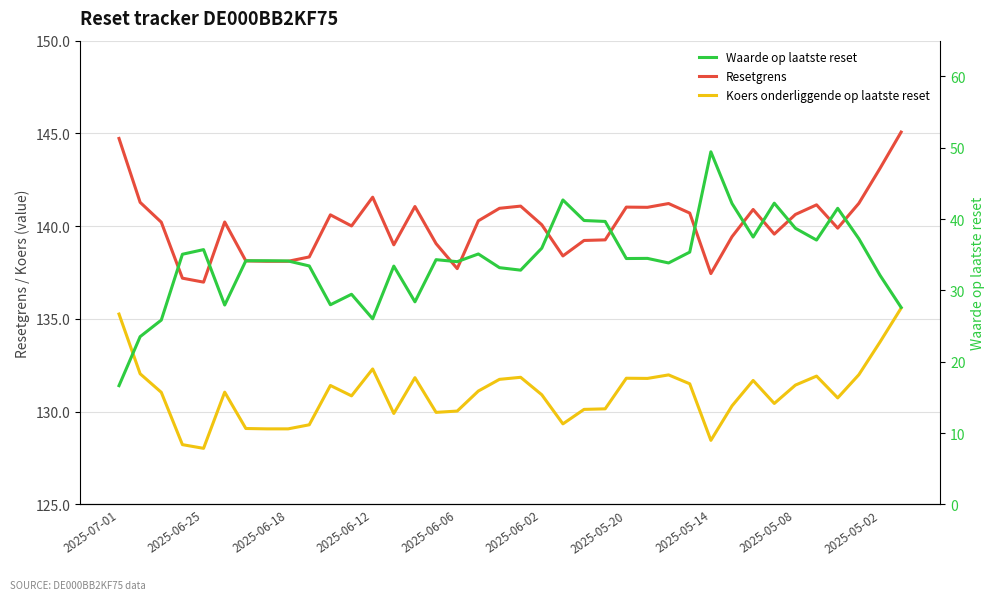

What is the minimum value shown in the chart?

16.6